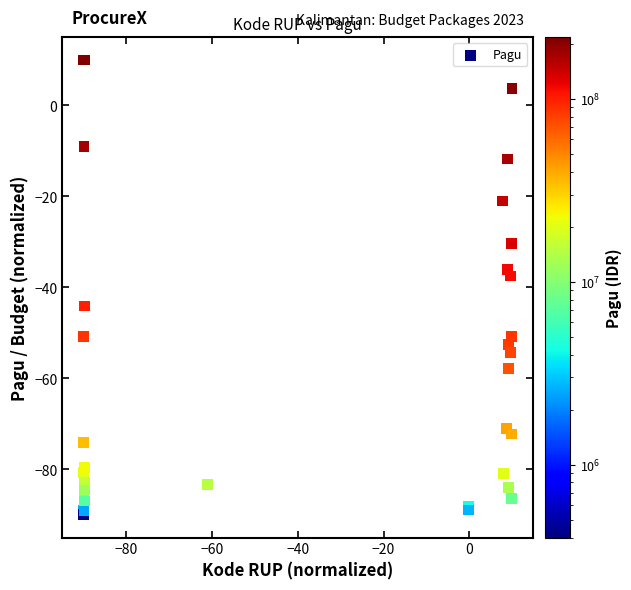

What Y value in the scatter plot is closest to -40?

-37.5